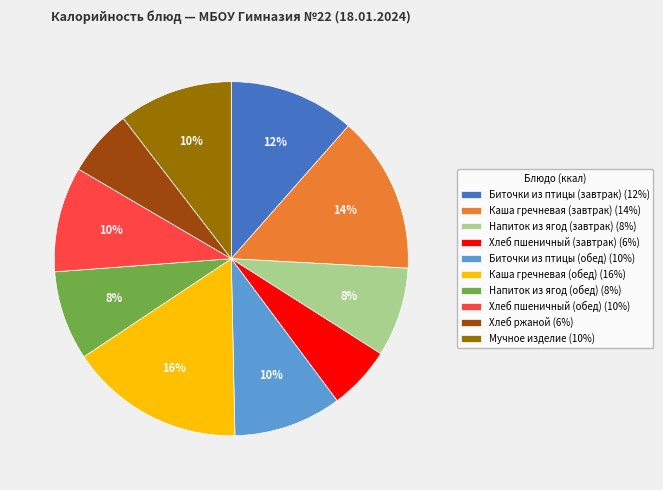

Is it true that Напиток из ягод (обед) is 2% of the pie?

False